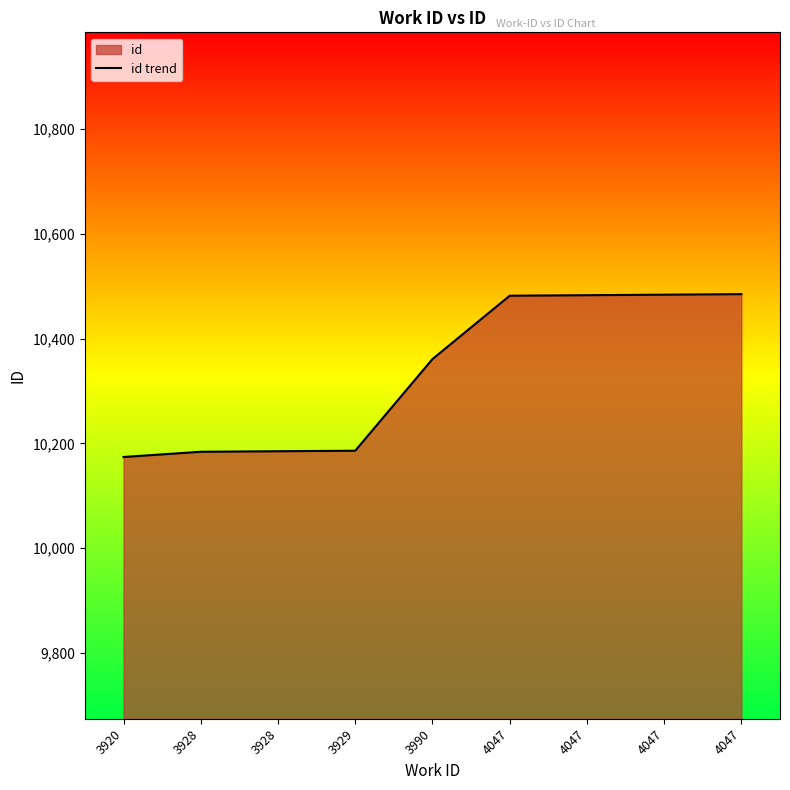

Reading left to right, transcribe all the data shown in this chart.

3920=10174	3928=10184	3928=10185	3929=10186	3990=10361	4047=10482	4047=10483	4047=10484	4047=10485